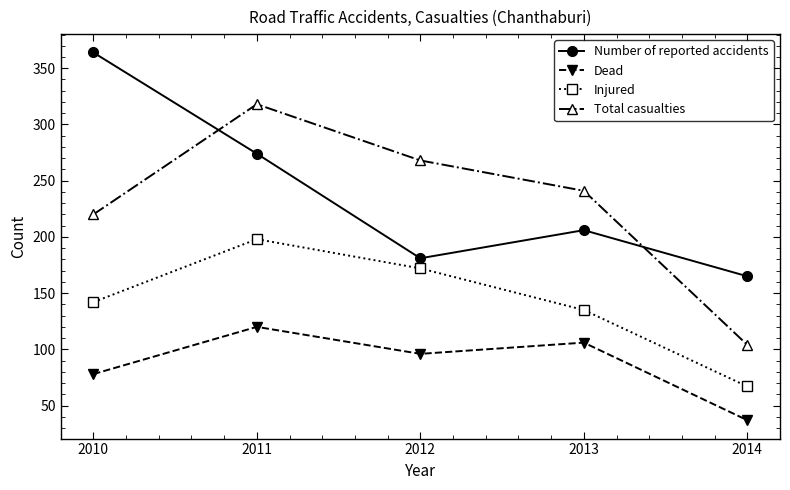

What are all the series names shown in the legend?

Number of reported accidents, Dead, Injured, Total casualties